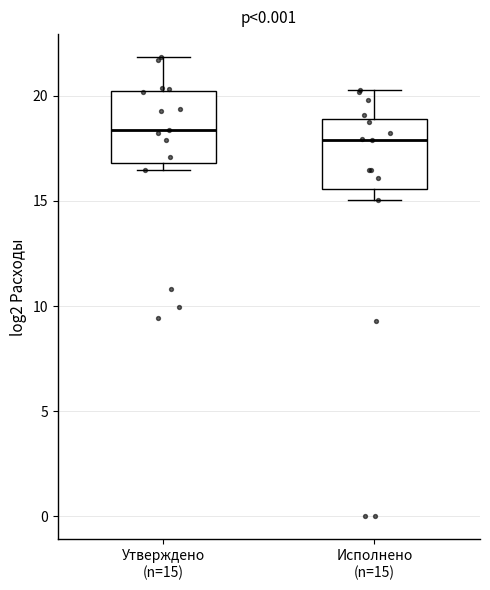

Reading left to right, transcribe this box plot: for each box, give where its median line is, the range the box spans, and where its two whiskers end, as read against the y-axis. The values are not printed on the chart, so give them approximately, as read against the axis.

Утверждено (n=15): median 18.5, box 17.0 to 20.0, whiskers 16.5 to 22.0
Исполнено (n=15): median 18.0, box 15.5 to 19.0, whiskers 15.0 to 20.5